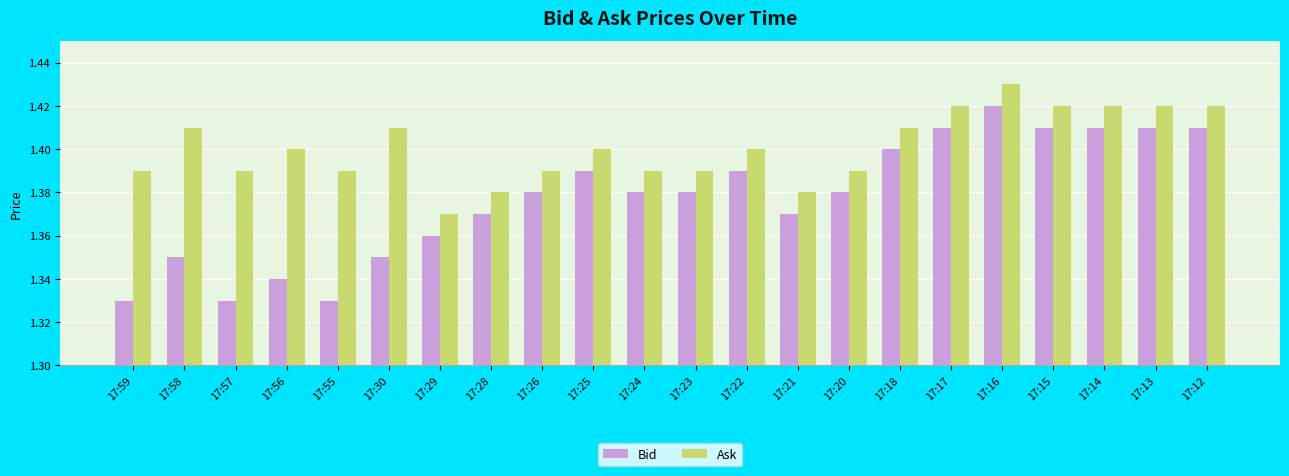

Is the value of Ask at 17:14 greater than the value of Bid at 17:14?

Yes